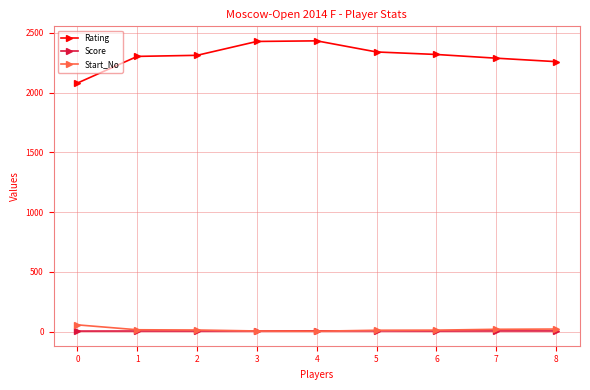

Which series has the largest range (max minus min)?

Rating